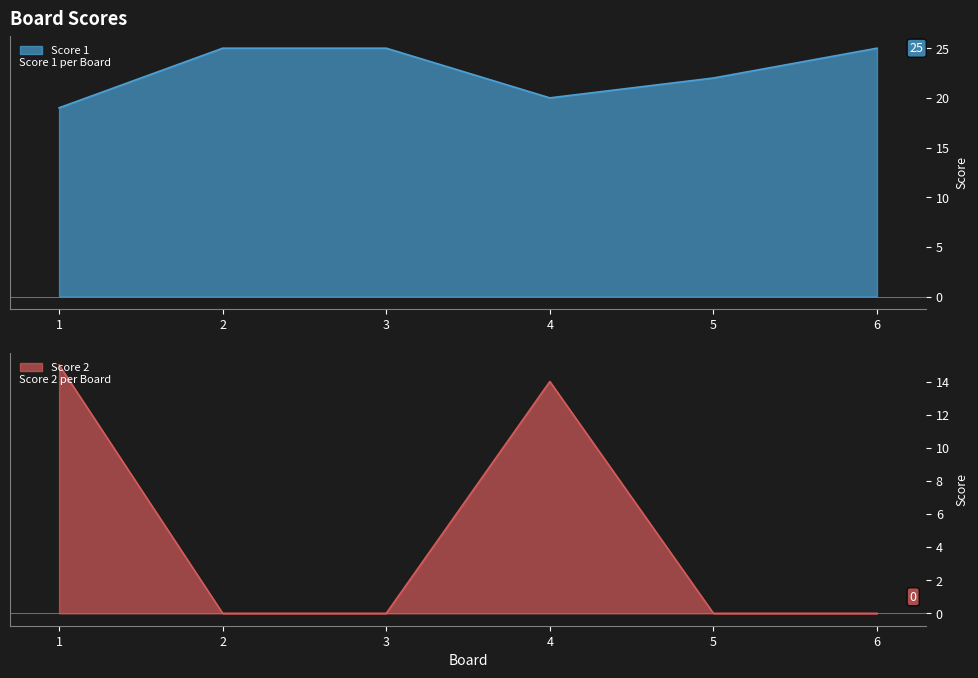

How many interior local valleys does the Score 1 series have?

1